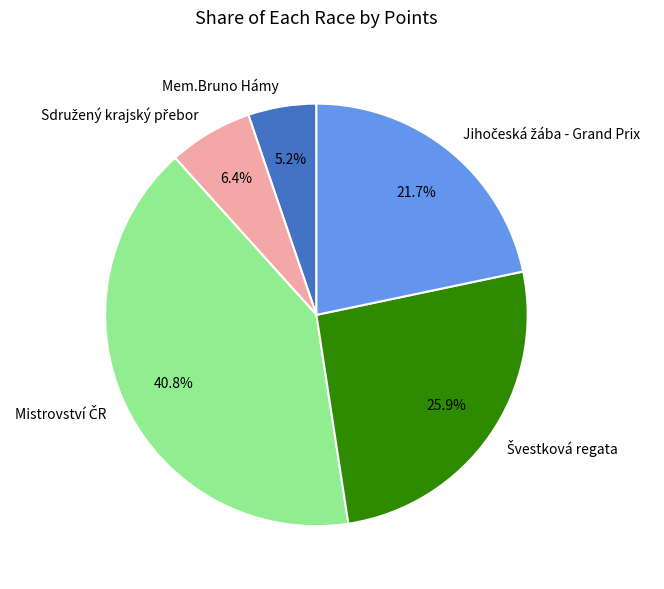

What is the smallest slice in the pie chart?

Mem.Bruno Hámy